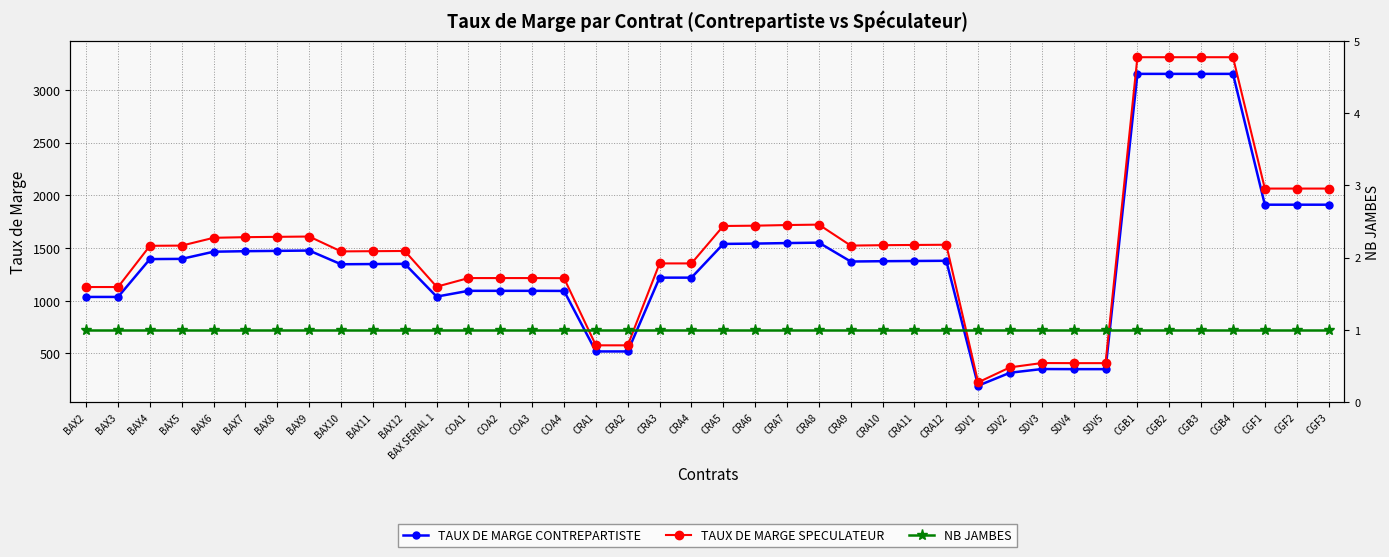

True or false: NB JAMBES has a value of 1 at CRA2.

True